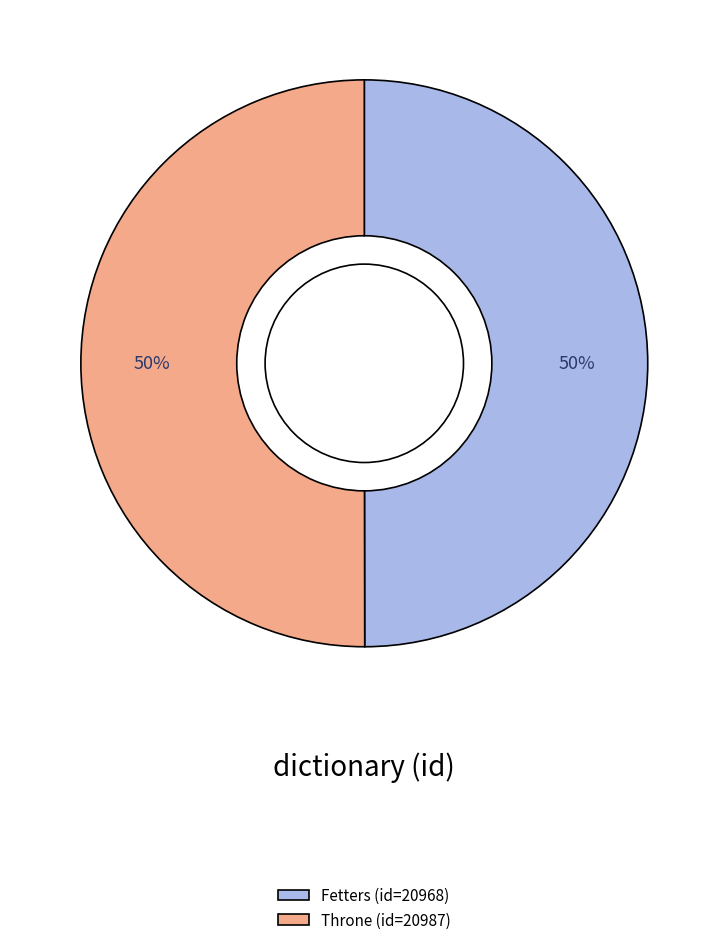

To the nearest percent, what portion does Fetters (id=20968) represent?

50%